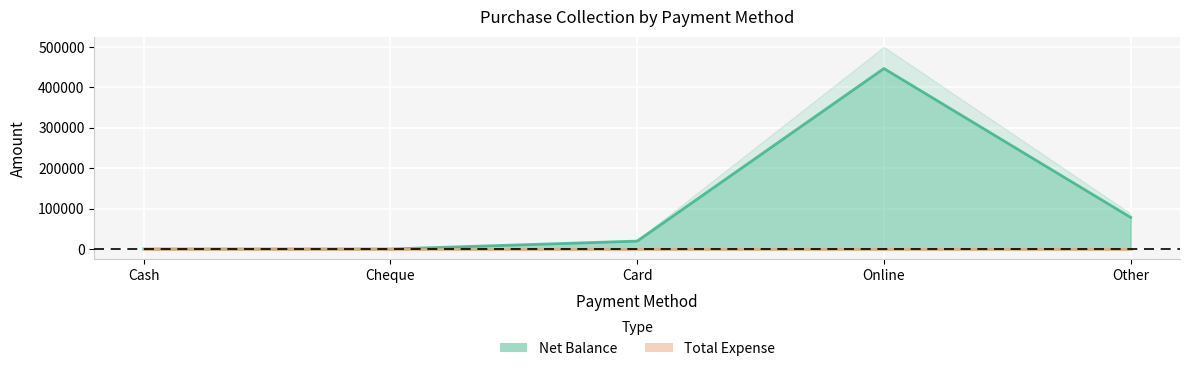

What is the label of the 5th point from the left?

Other